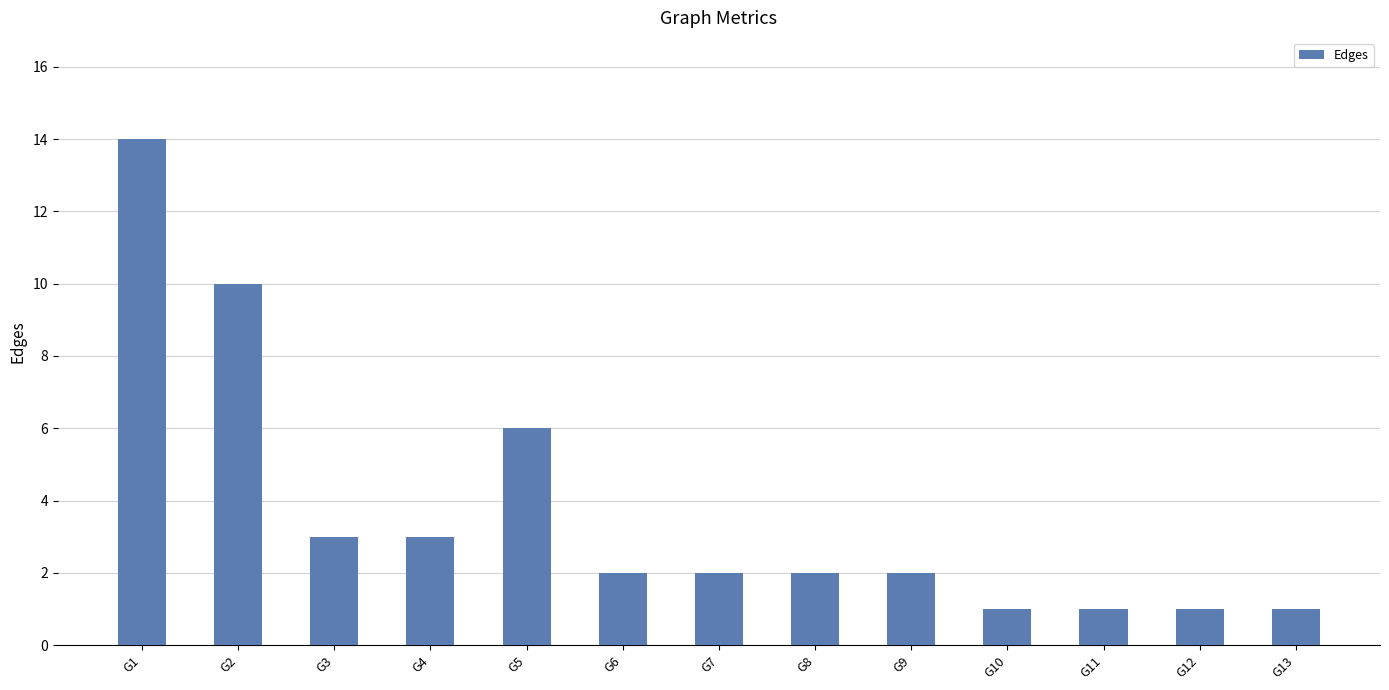

What is the ratio of the value at G13 to the value at G10?

1.0